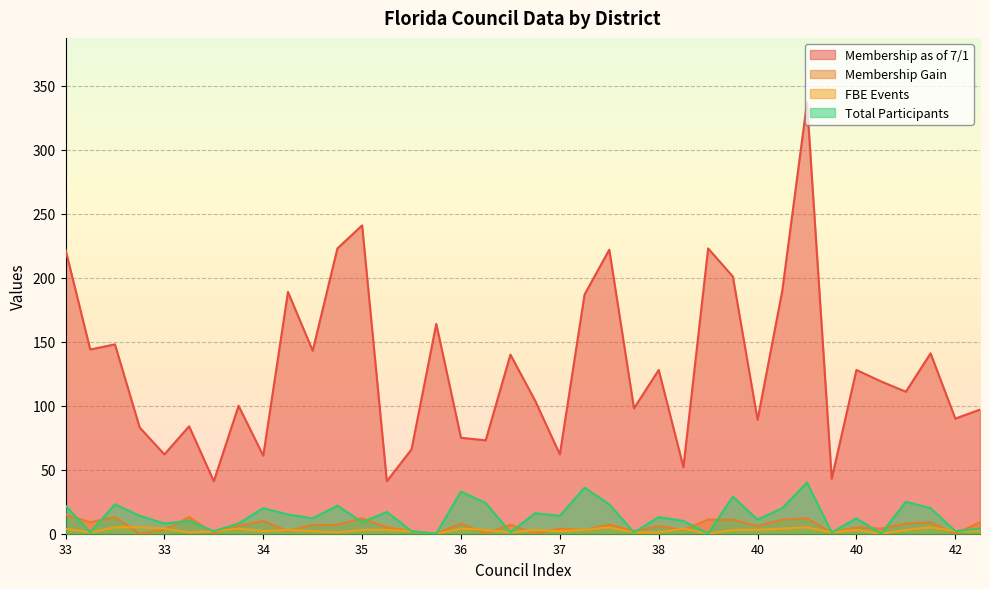

What is the value of the Membership Gain point at the 23rd from the left?

3